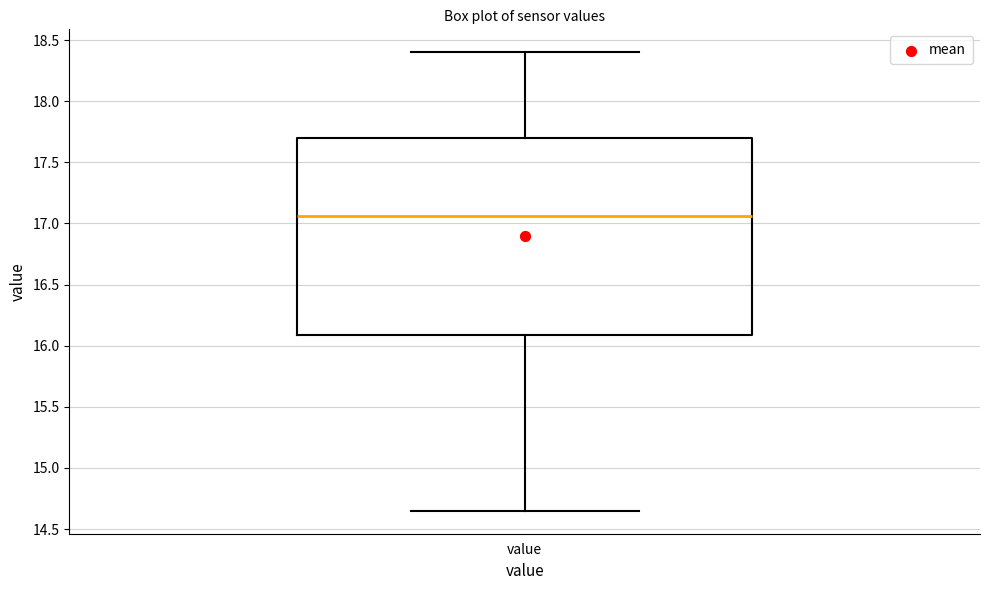

Read this box plot against the y-axis: the position of the median line, the range covered by the box, and the ends of both whiskers. The values are not printed on the chart, so give them approximately, as read against the axis.

median 17.05, box 16.10 to 17.70, whiskers 14.65 to 18.40